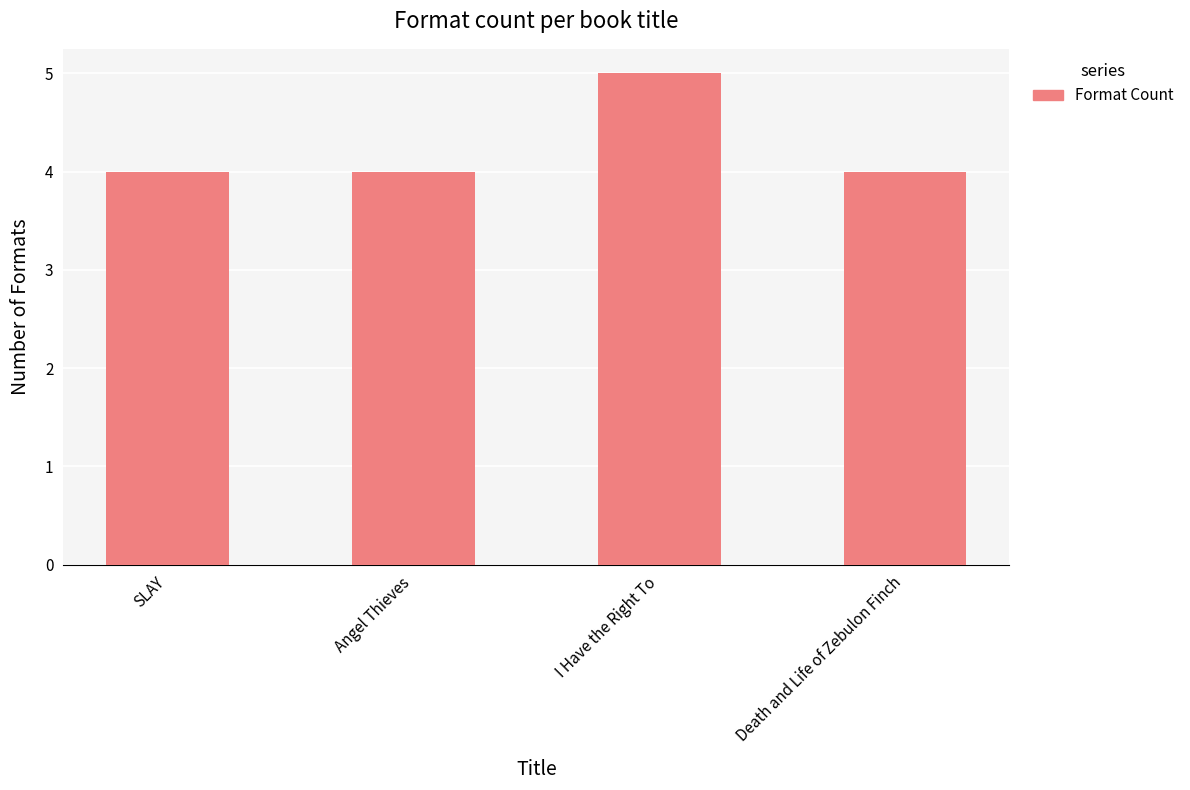

Count the values in the range 4 to 5.

4